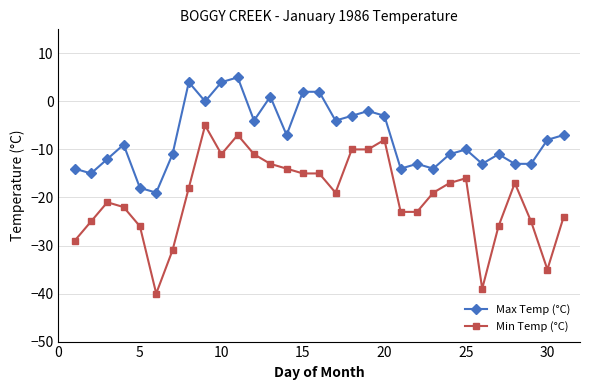

How many categories are shown in the chart?

31